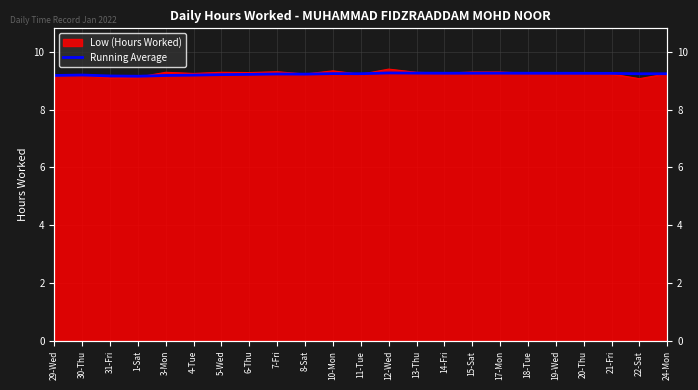

What is the greatest value displayed?

9.3